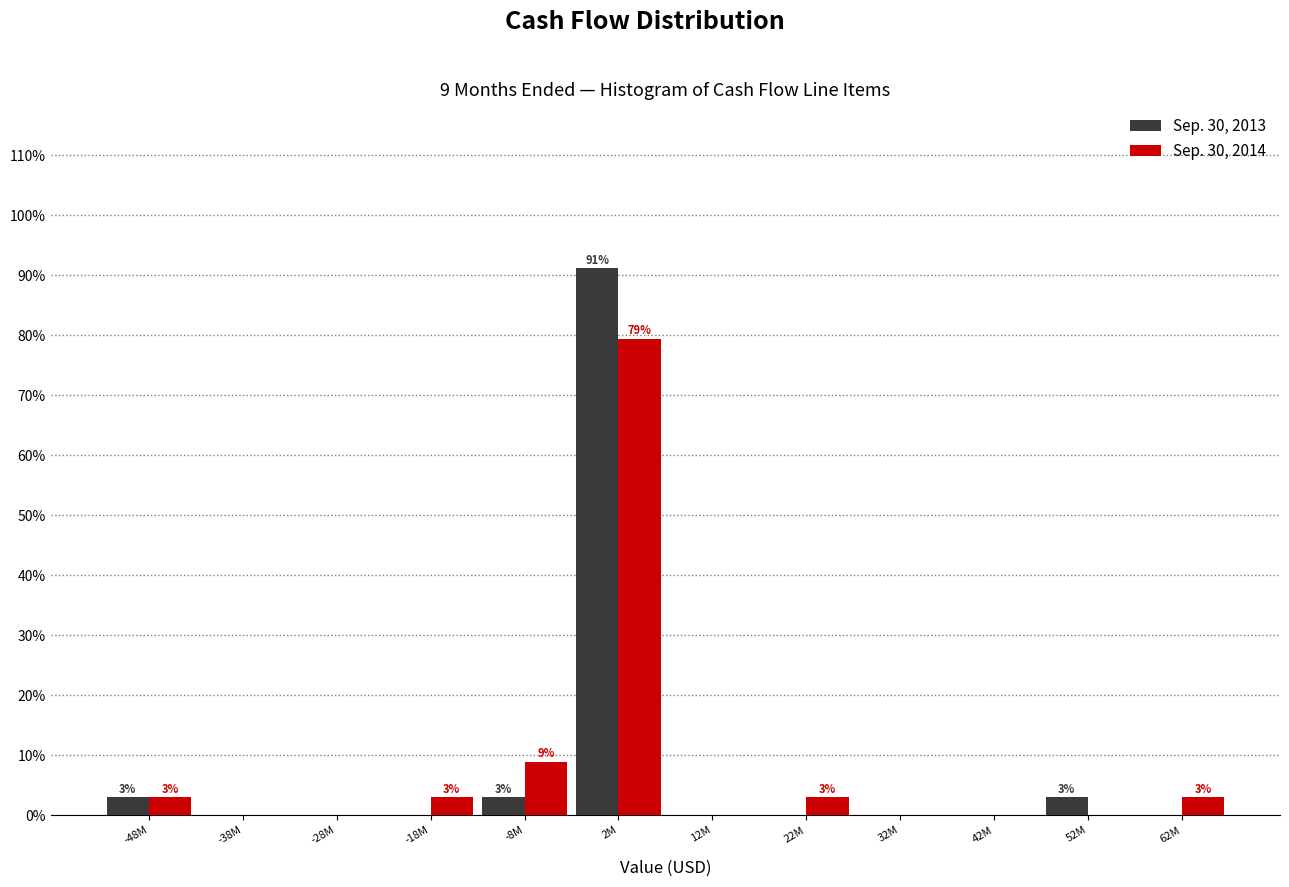

Reading right to left, extract all data points from this chart.

Sep. 30, 2013: 62M=0.0	52M=2.9	42M=0.0	32M=0.0	22M=0.0	12M=0.0	2M=91.2	-8M=2.9	-18M=0.0	-28M=0.0	-38M=0.0	-48M=2.9
Sep. 30, 2014: 62M=2.9	52M=0.0	42M=0.0	32M=0.0	22M=2.9	12M=0.0	2M=79.4	-8M=8.8	-18M=2.9	-28M=0.0	-38M=0.0	-48M=2.9